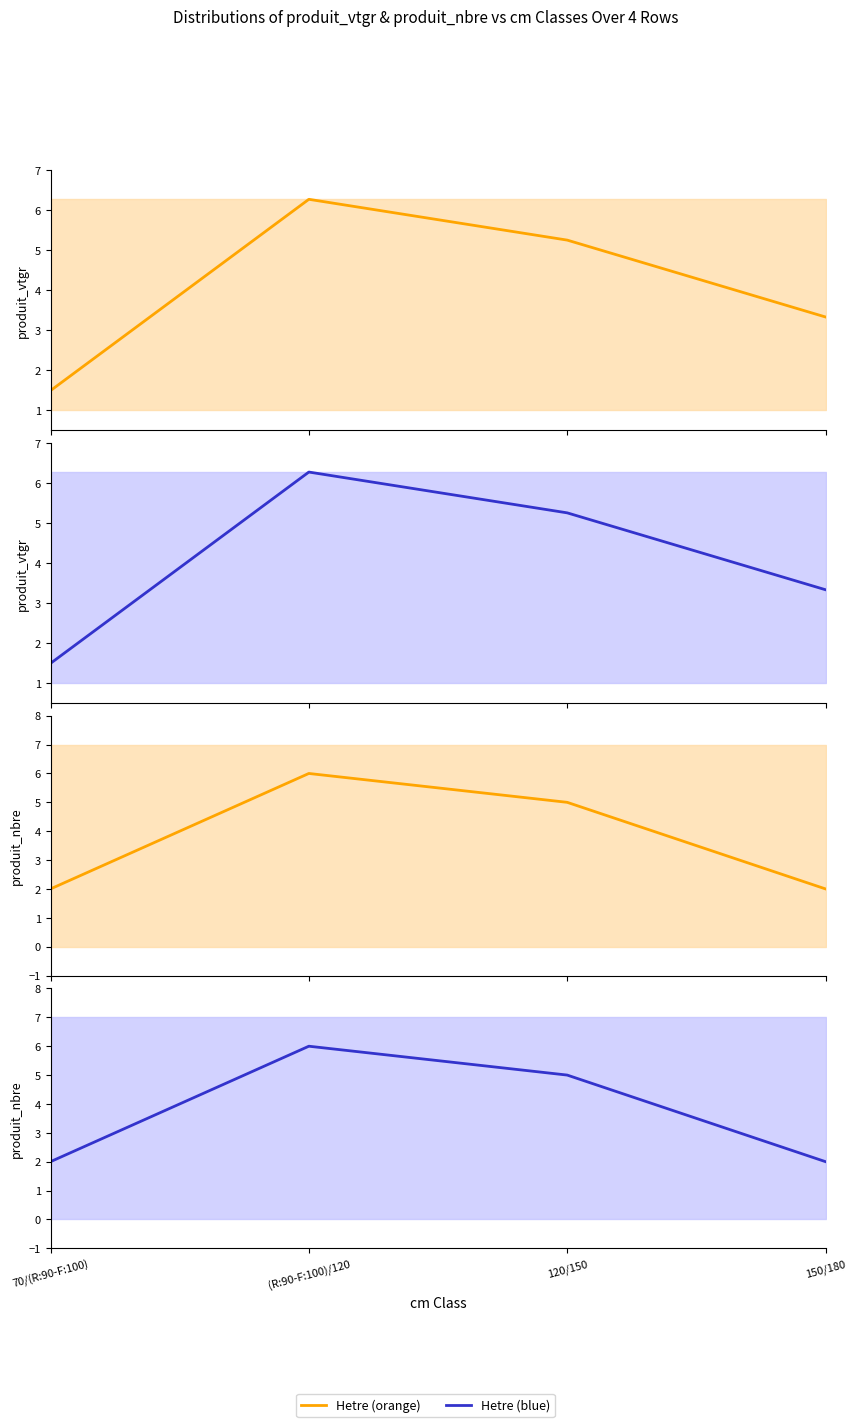

At how many categories does at least one series exceed 2?

3